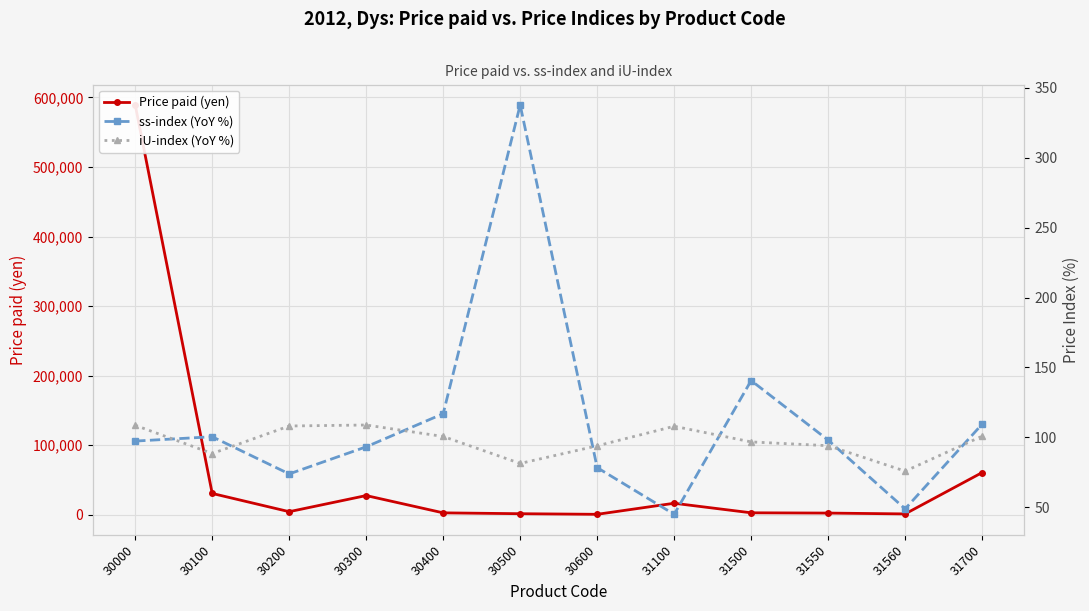

Which series has the largest total across all categories?

Price paid (yen)